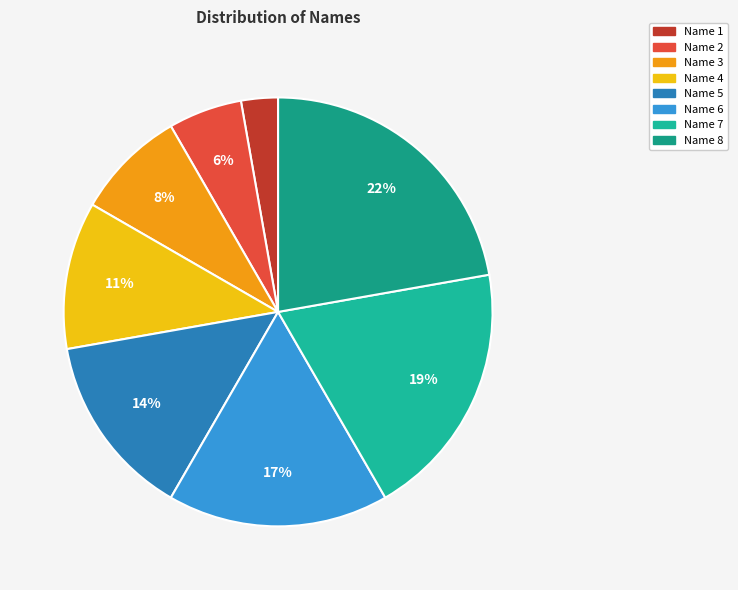

Does any single category account for the majority?

No